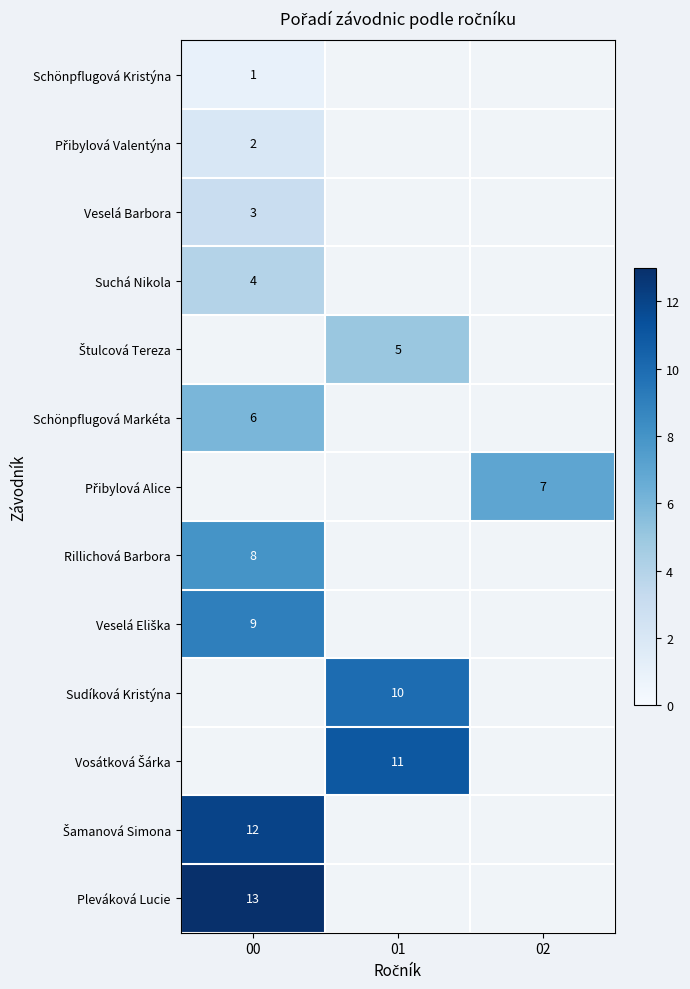

The Pleváková Lucie series shows 8 at 00. True or false?

False